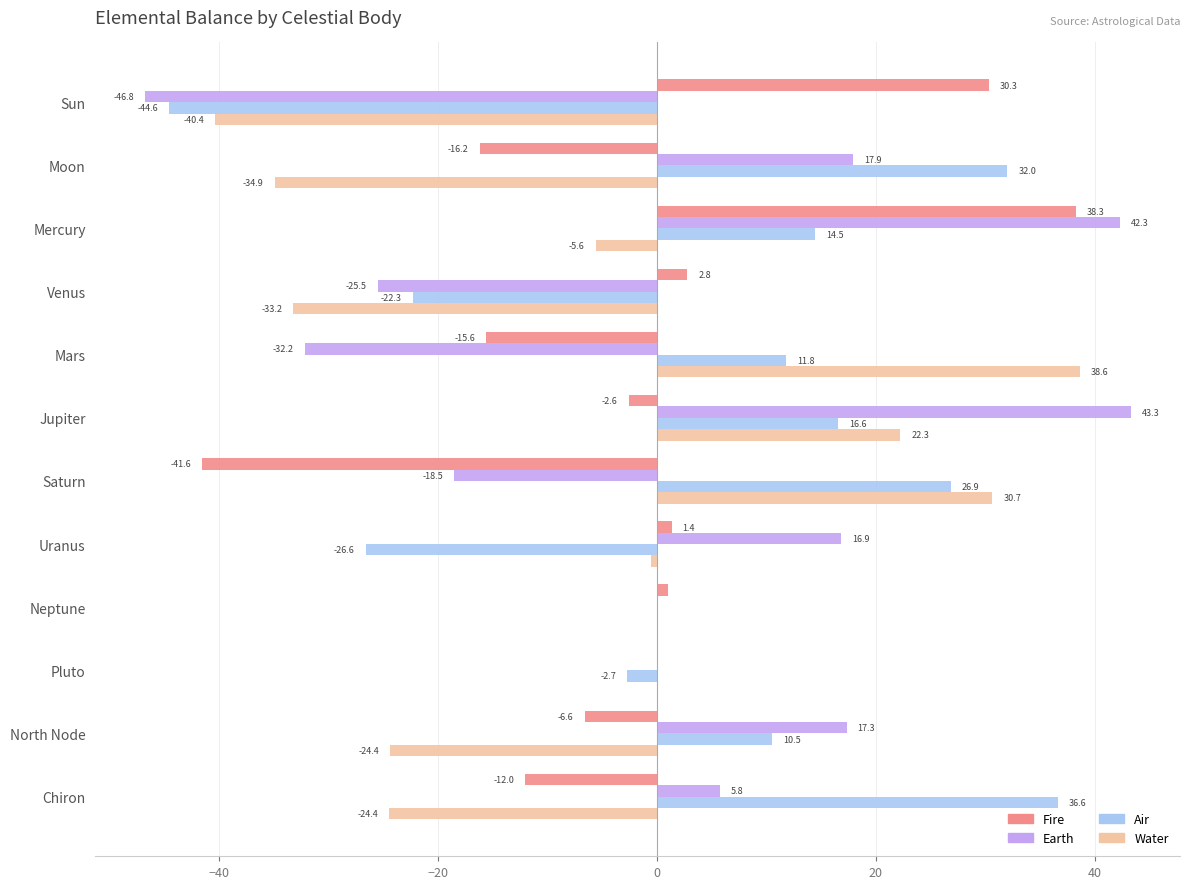

Read the Earth value at North Node.

17.3